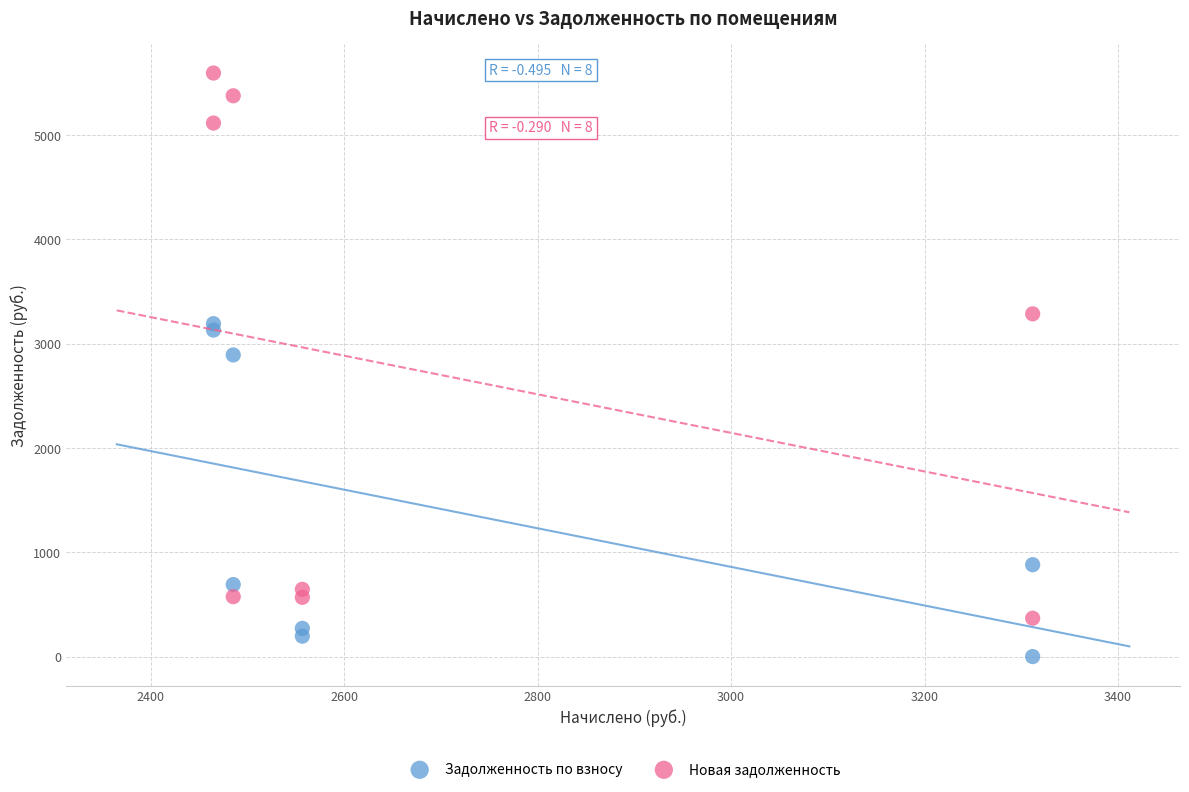

Which series contains the highest Y value?

Новая задолженность